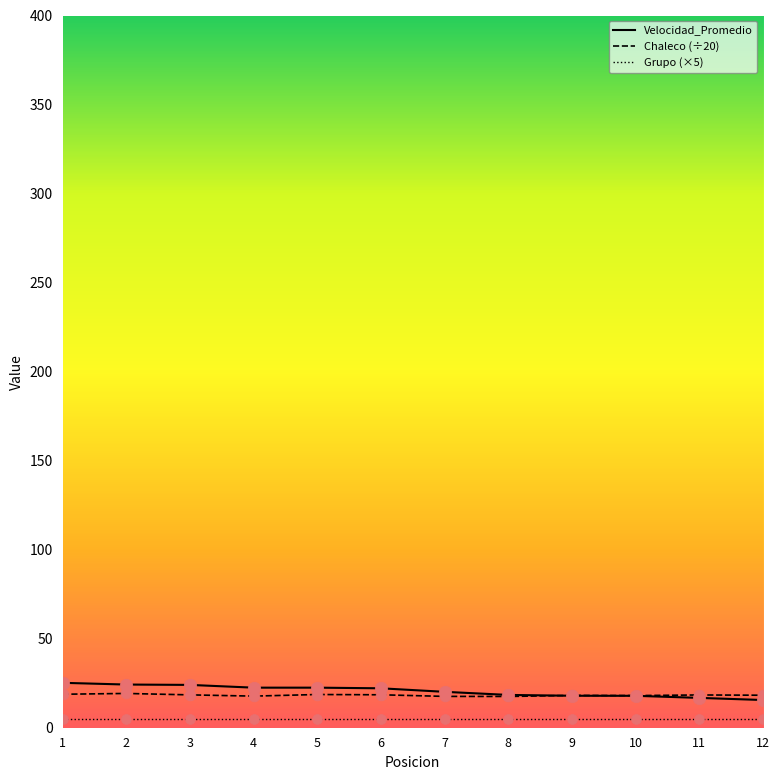

Is the value of Chaleco (÷20) at 8 greater than the value of Grupo (×5) at 11?

Yes